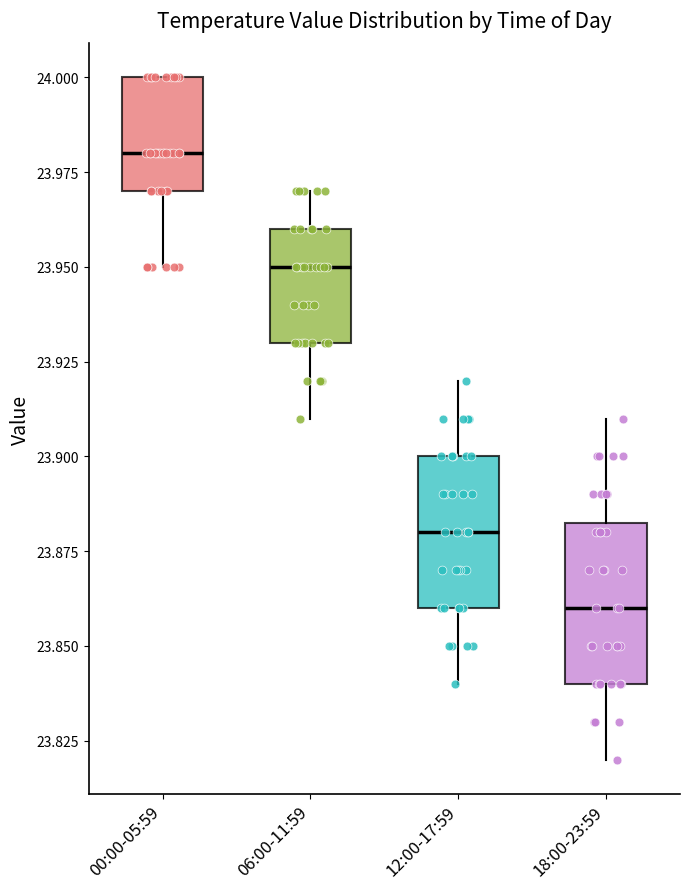

Reading left to right, read every box against the y-axis: the position of its median line, the range the box covers, and the ends of its whiskers. The values are not printed on the chart, so give them approximately, as read against the axis.

00:00-05:59: median 23.980, box 23.970 to 24.000, whiskers 23.950 to 24.000
06:00-11:59: median 23.950, box 23.930 to 23.960, whiskers 23.910 to 23.970
12:00-17:59: median 23.880, box 23.860 to 23.900, whiskers 23.840 to 23.920
18:00-23:59: median 23.860, box 23.840 to 23.885, whiskers 23.820 to 23.910